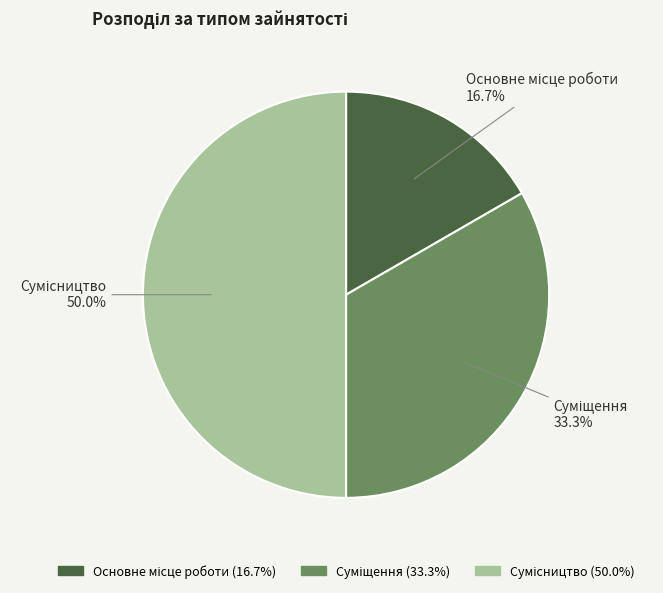

Is it true that Основне місце роботи is 17% of the pie?

True